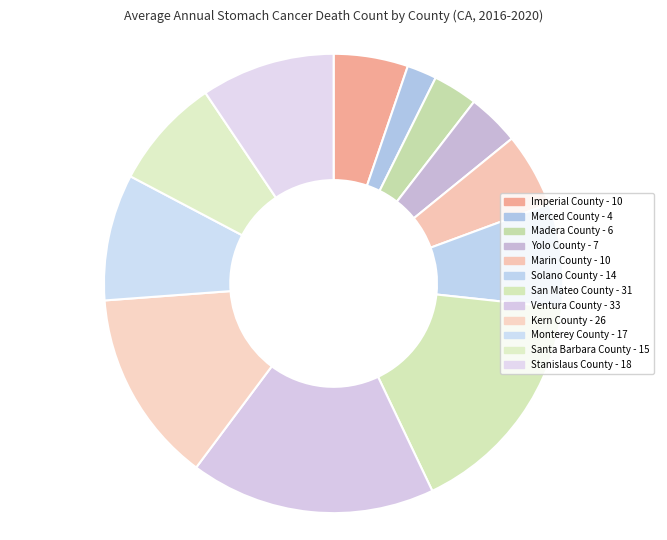

Which slice is the smallest?

Merced County